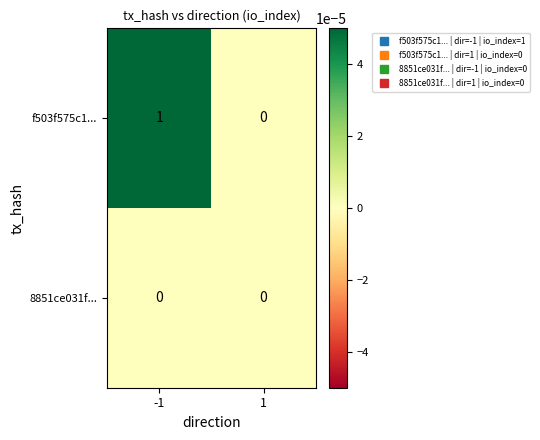

The value of 8851ce031f... at -1 is 0. True or false?

True